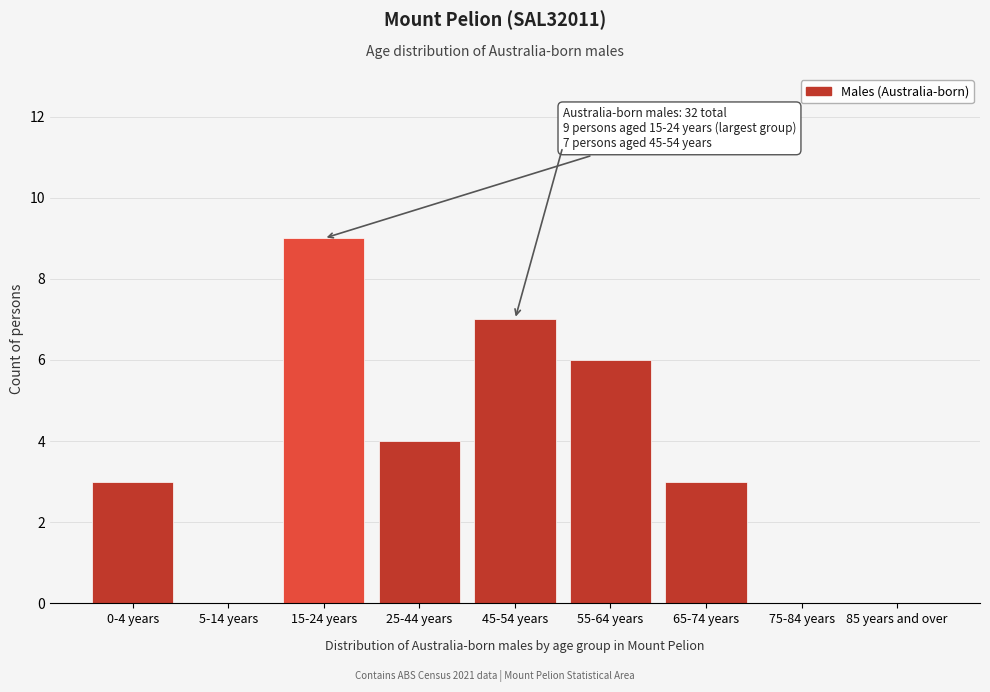

Reading left to right, extract all data points from this chart.

0-4 years=3	5-14 years=0	15-24 years=9	25-44 years=4	45-54 years=7	55-64 years=6	65-74 years=3	75-84 years=0	85 years and over=0